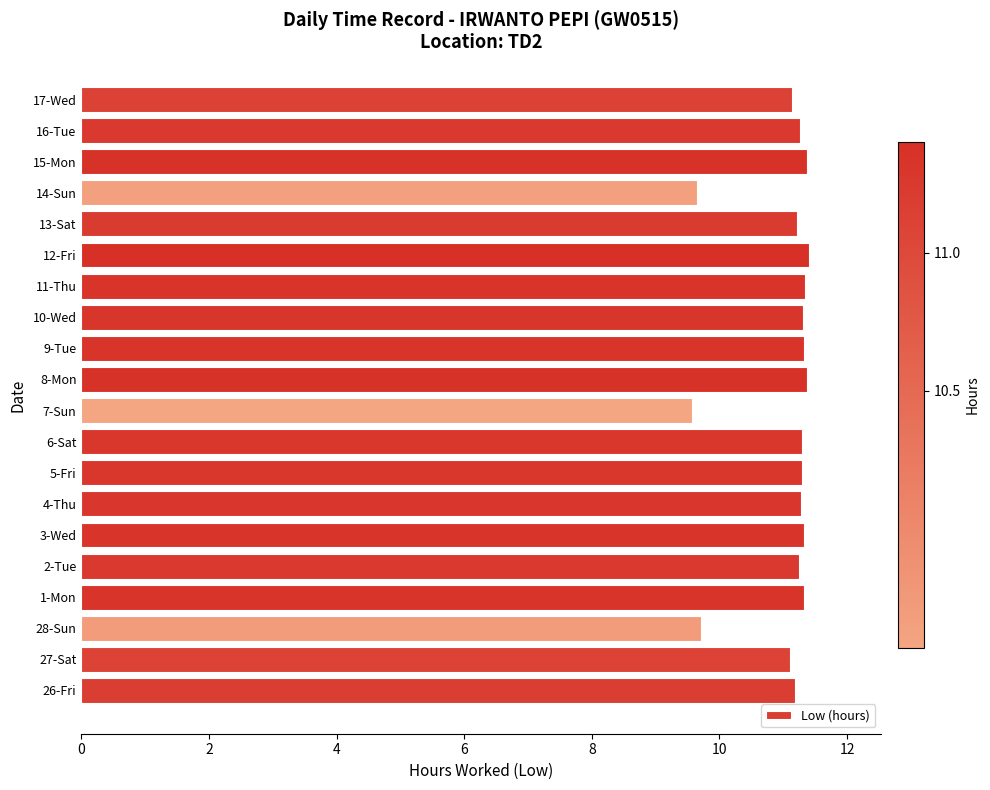

The chart shows a value of 11.3 at 6-Sat. True or false?

True